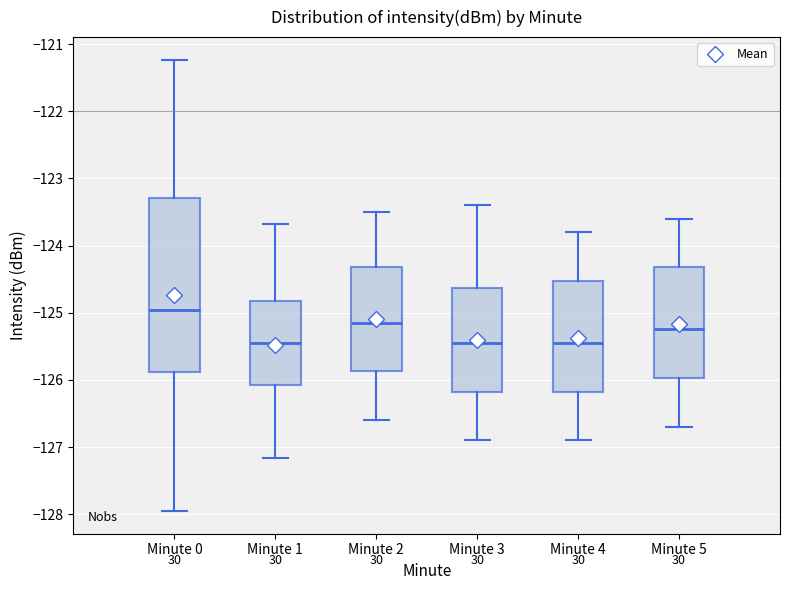

Comparing the boxes themselves (not the whiskers), which one is the tallest?

Minute 0